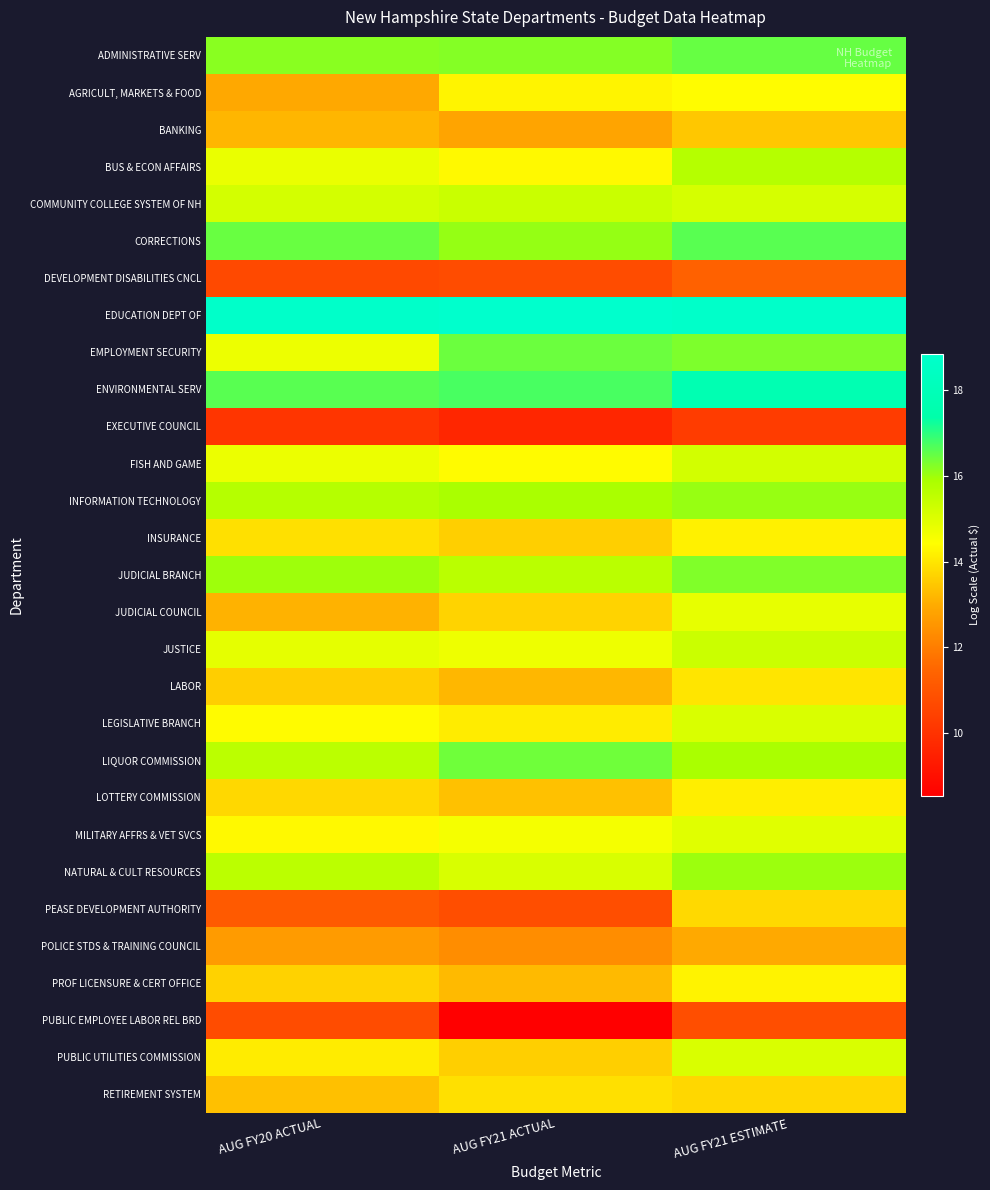

Rank the series at AUG FY21 ESTIMATE from lowest to highest value.

EXECUTIVE COUNCIL, PUBLIC EMPLOYEE LABOR REL BRD, DEVELOPMENT DISABILITIES CNCL, POLICE STDS & TRAINING COUNCIL, BANKING, RETIREMENT SYSTEM, PEASE DEVELOPMENT AUTHORITY, LABOR, LOTTERY COMMISSION, INSURANCE, PROF LICENSURE & CERT OFFICE, AGRICULT, MARKETS & FOOD, JUDICIAL COUNCIL, MILITARY AFFRS & VET SVCS, LEGISLATIVE BRANCH, PUBLIC UTILITIES COMMISSION, COMMUNITY COLLEGE SYSTEM OF NH, FISH AND GAME, JUSTICE, BUS & ECON AFFAIRS, LIQUOR COMMISSION, NATURAL & CULT RESOURCES, INFORMATION TECHNOLOGY, JUDICIAL BRANCH, EMPLOYMENT SECURITY, ADMINISTRATIVE SERV, CORRECTIONS, ENVIRONMENTAL SERV, EDUCATION DEPT OF